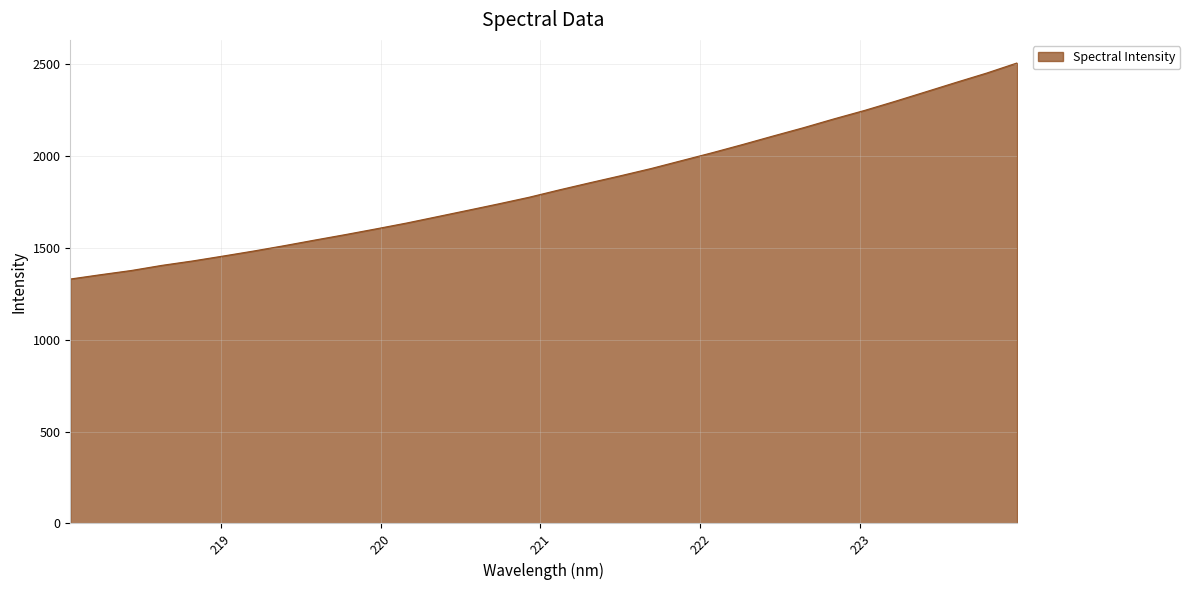

What is the average value?

1837.8